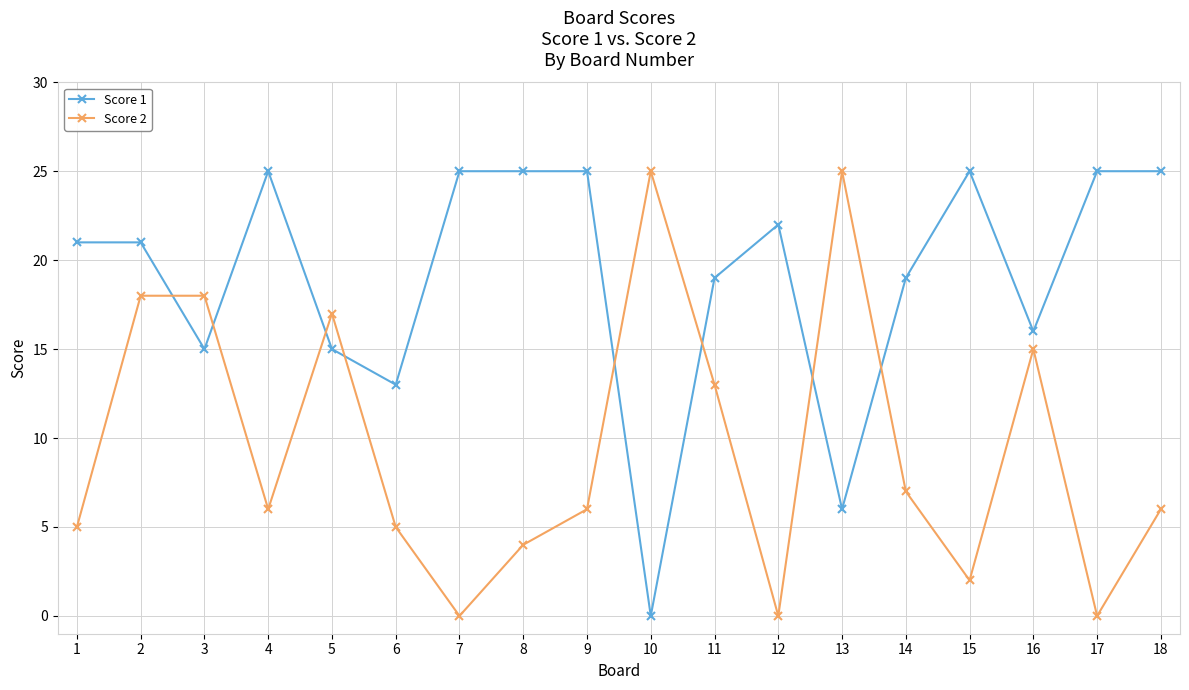

Rank the series by their average value, from highest to lowest.

Score 1, Score 2